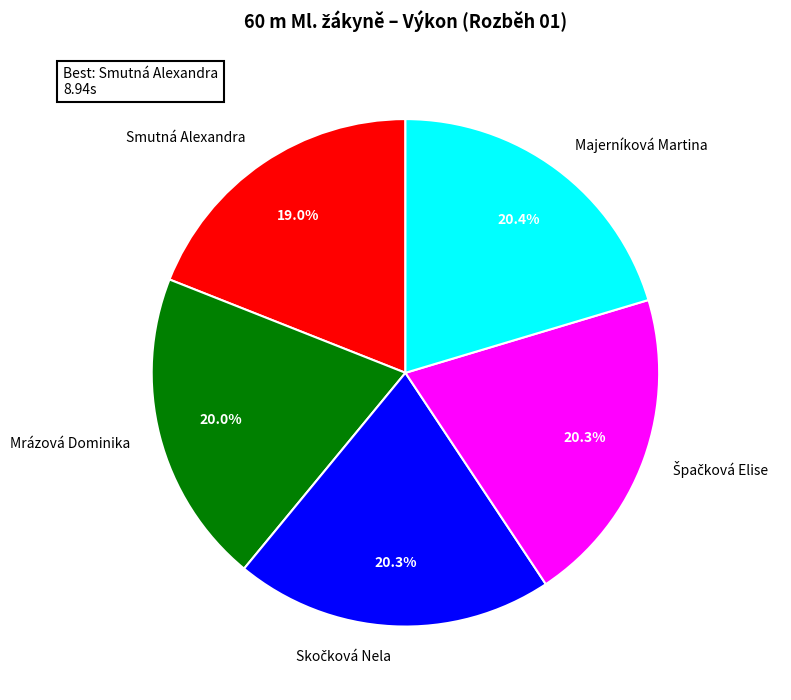

How much of the chart is everything except Smutná Alexandra?

81.0%